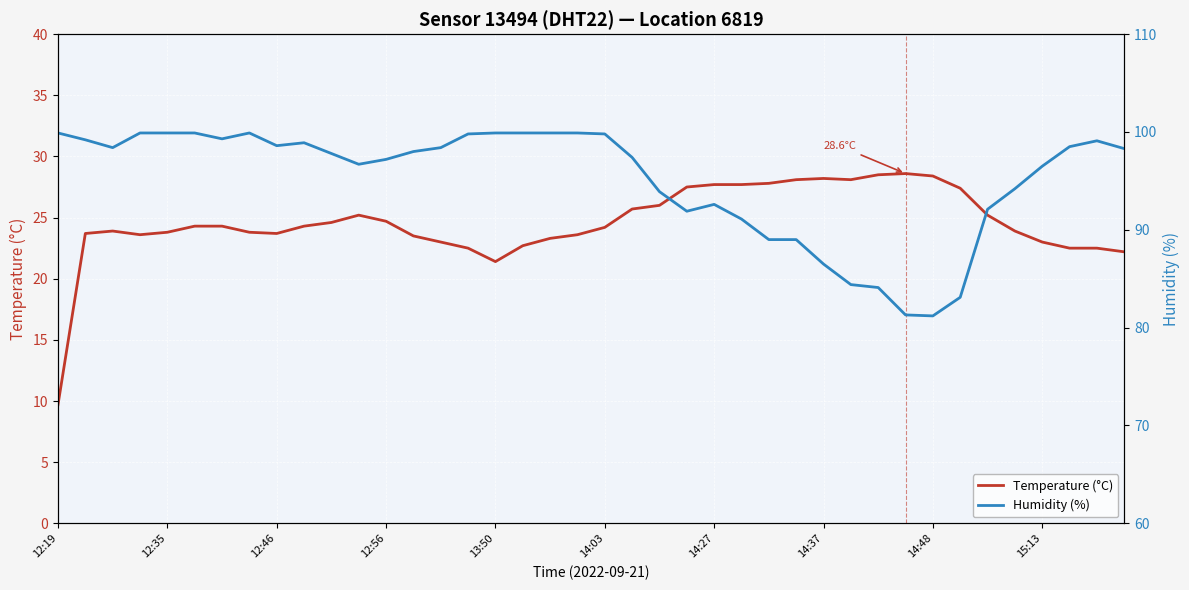

At which category is the sum across all series the highest?

14:03